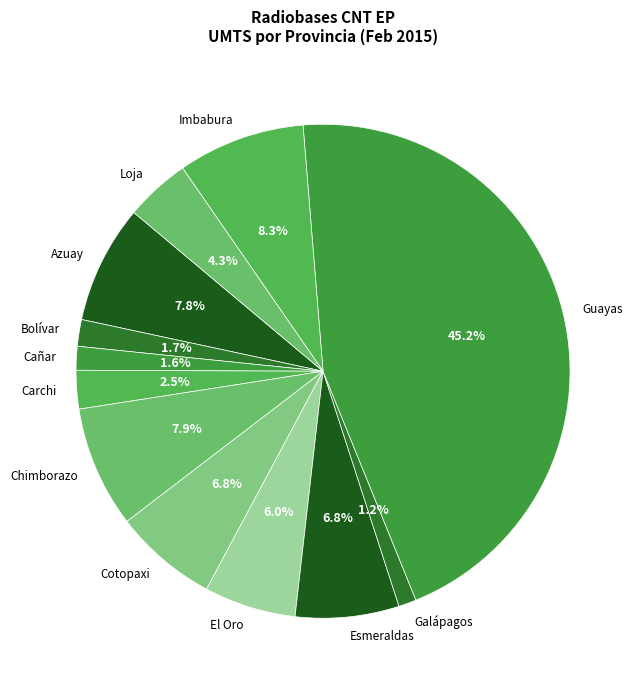

Which has a higher value, Carchi or Imbabura?

Imbabura